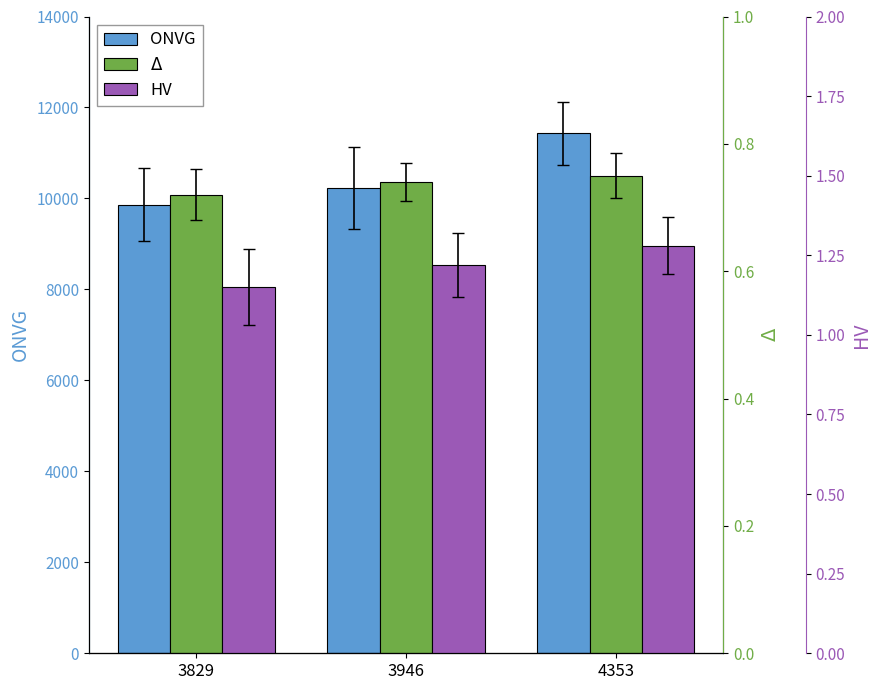

What is the value of the HV bar at the 3rd from the left?

1.3